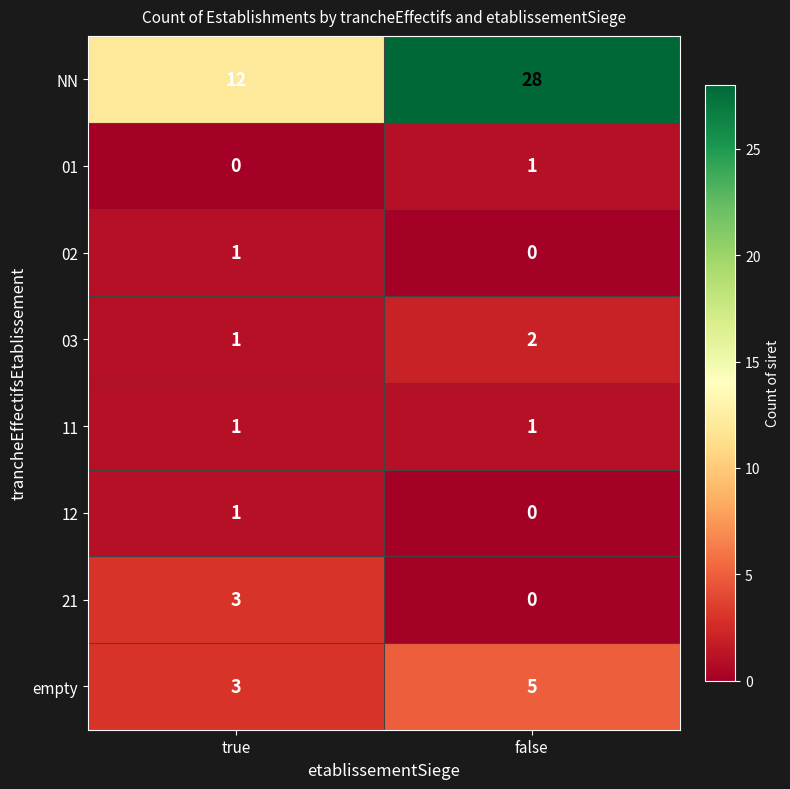

What is the sum of the 03 values at false and true?

3